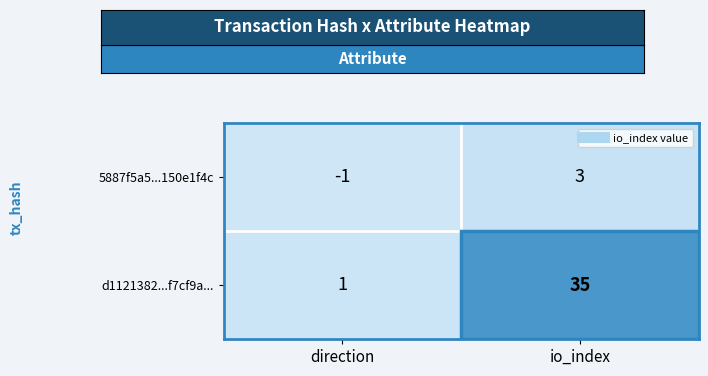

What is the sum of the d1121382...f7cf9a... values at io_index and direction?

36